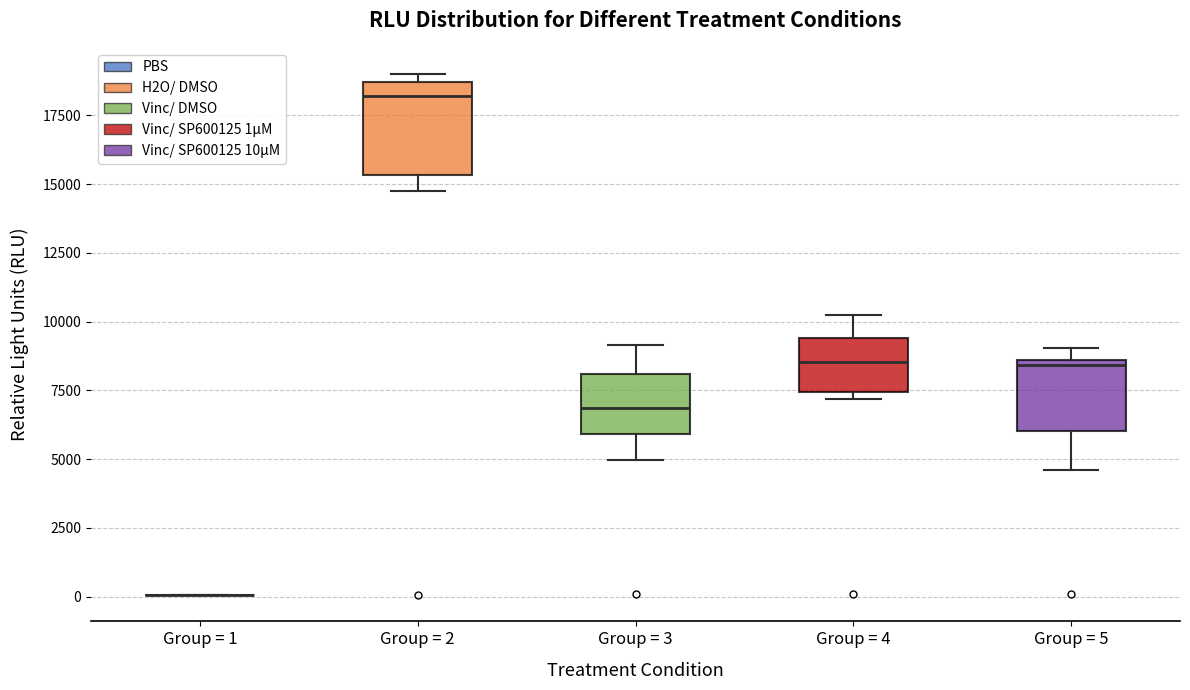

Reading left to right, transcribe this box plot: for each box, give where its median line is, the range the box spans, and where its two whiskers end, as read against the y-axis. The values are not printed on the chart, so give them approximately, as read against the axis.

Group = 1: box collapsed to a line at 0, whiskers 0 to 0
Group = 2: median 18000, box 15500 to 18500, whiskers 14500 to 19000
Group = 3: median 7000, box 6000 to 8000, whiskers 5000 to 9000
Group = 4: median 8500, box 7500 to 9500, whiskers 7000 to 10000
Group = 5: median 8500 (just below the box's upper edge), box 6000 to 8500, whiskers 4500 to 9000